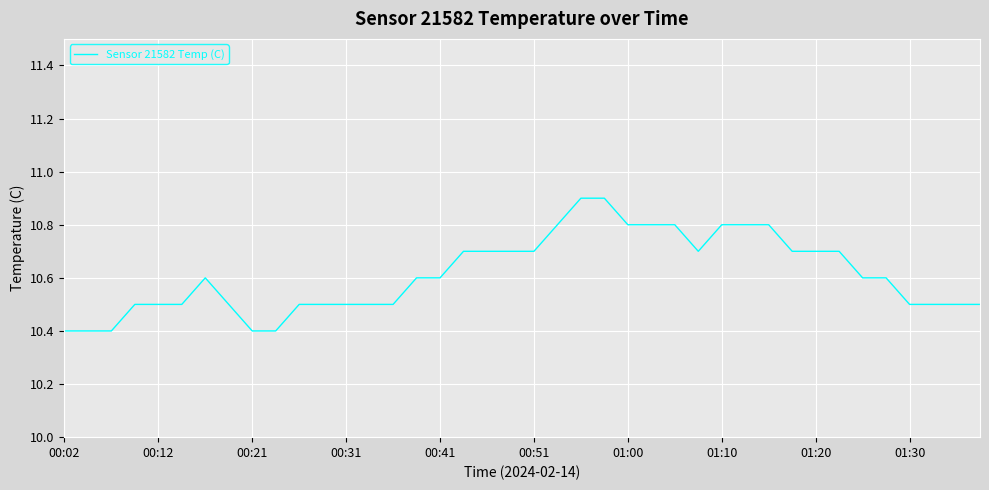

What is the maximum value shown in the chart?

10.9